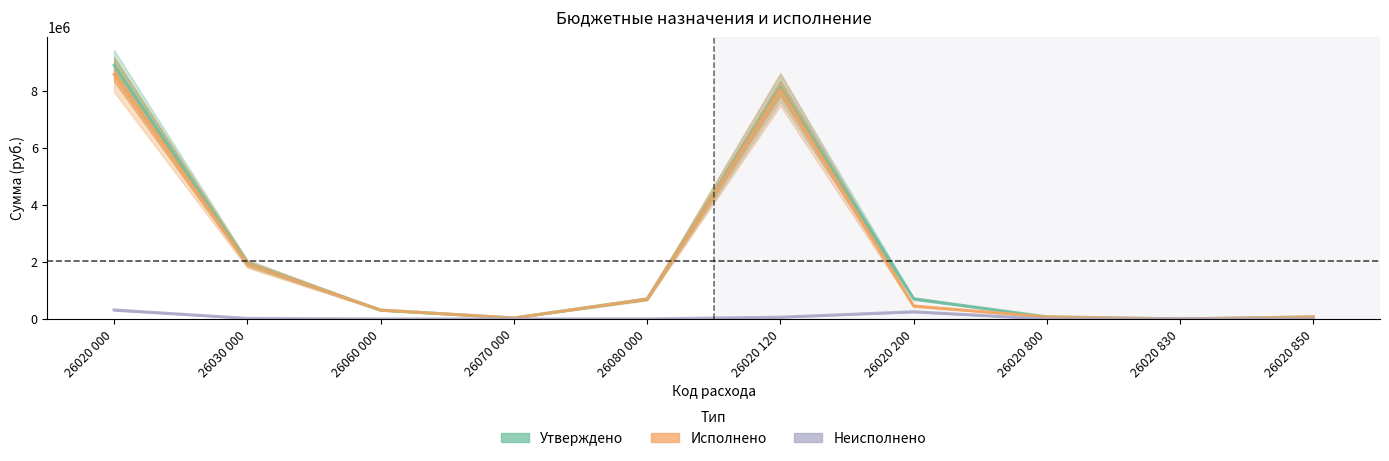

How many data points does each series have?

10